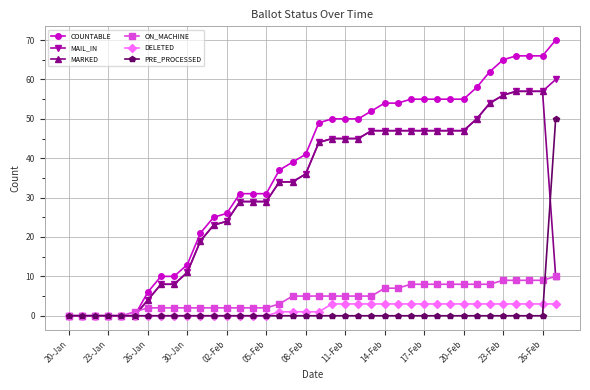

What is the value of the COUNTABLE point at the 38th from the left?

70